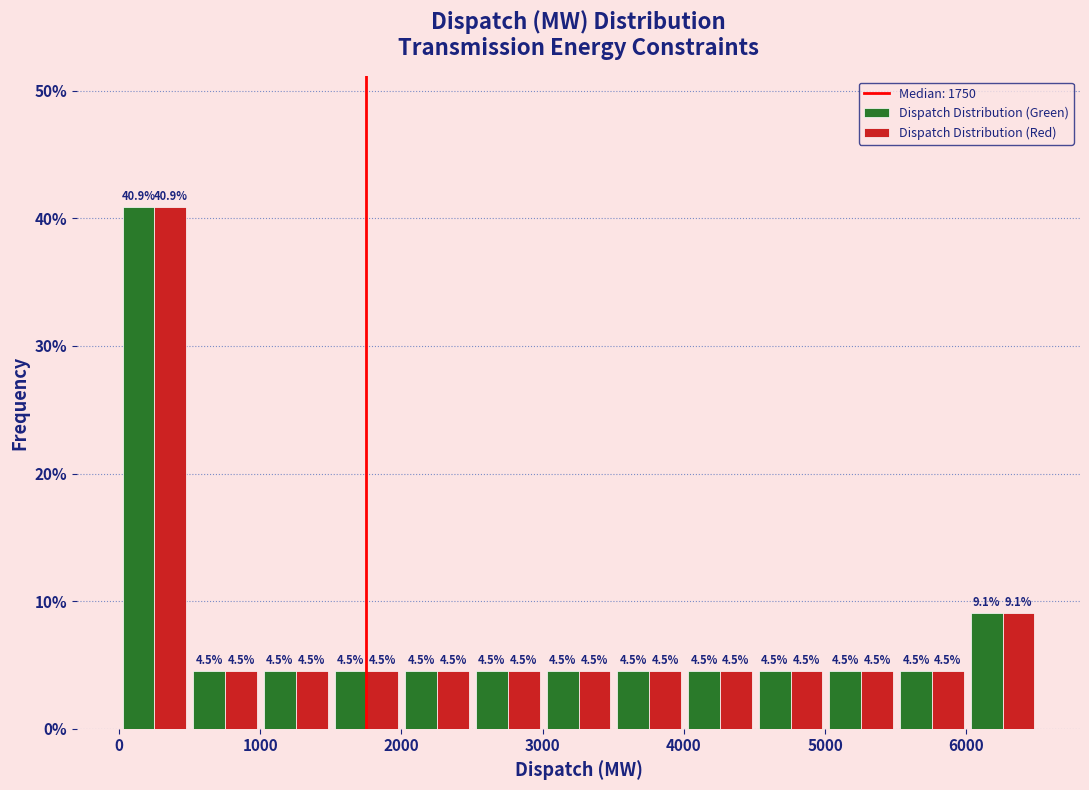

Reading left to right, transcribe this chart: for each range on the x-axis, give the height of each series' bar. The bar edges are not printed on the chart, so give them approximately, as read against the axis.

0 to 500: Dispatch Distribution (Green)=40.9	Dispatch Distribution (Red)=40.9
500 to 1000: Dispatch Distribution (Green)=4.5	Dispatch Distribution (Red)=4.5
1000 to 1500: Dispatch Distribution (Green)=4.5	Dispatch Distribution (Red)=4.5
1500 to 2000: Dispatch Distribution (Green)=4.5	Dispatch Distribution (Red)=4.5
2000 to 2500: Dispatch Distribution (Green)=4.5	Dispatch Distribution (Red)=4.5
2500 to 3000: Dispatch Distribution (Green)=4.5	Dispatch Distribution (Red)=4.5
3000 to 3500: Dispatch Distribution (Green)=4.5	Dispatch Distribution (Red)=4.5
3500 to 4000: Dispatch Distribution (Green)=4.5	Dispatch Distribution (Red)=4.5
4000 to 4500: Dispatch Distribution (Green)=4.5	Dispatch Distribution (Red)=4.5
4500 to 5000: Dispatch Distribution (Green)=4.5	Dispatch Distribution (Red)=4.5
5000 to 5500: Dispatch Distribution (Green)=4.5	Dispatch Distribution (Red)=4.5
5500 to 6000: Dispatch Distribution (Green)=4.5	Dispatch Distribution (Red)=4.5
6000 to 6500: Dispatch Distribution (Green)=9.1	Dispatch Distribution (Red)=9.1